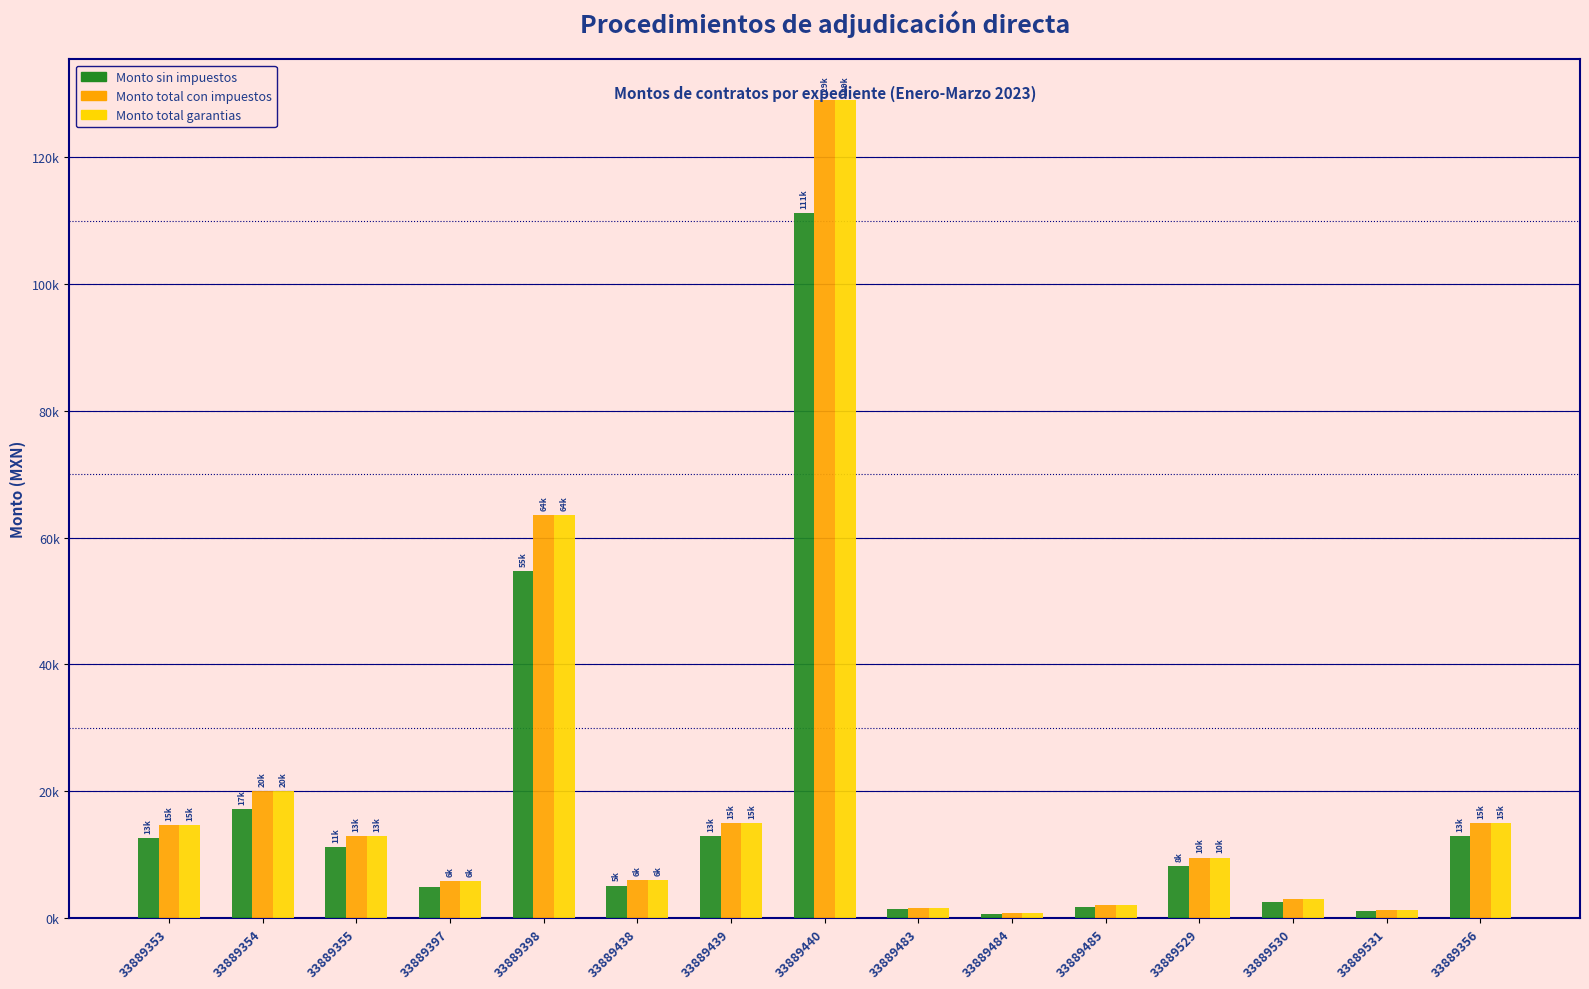

Are the bars grouped side by side (vs. stacked)?

Yes